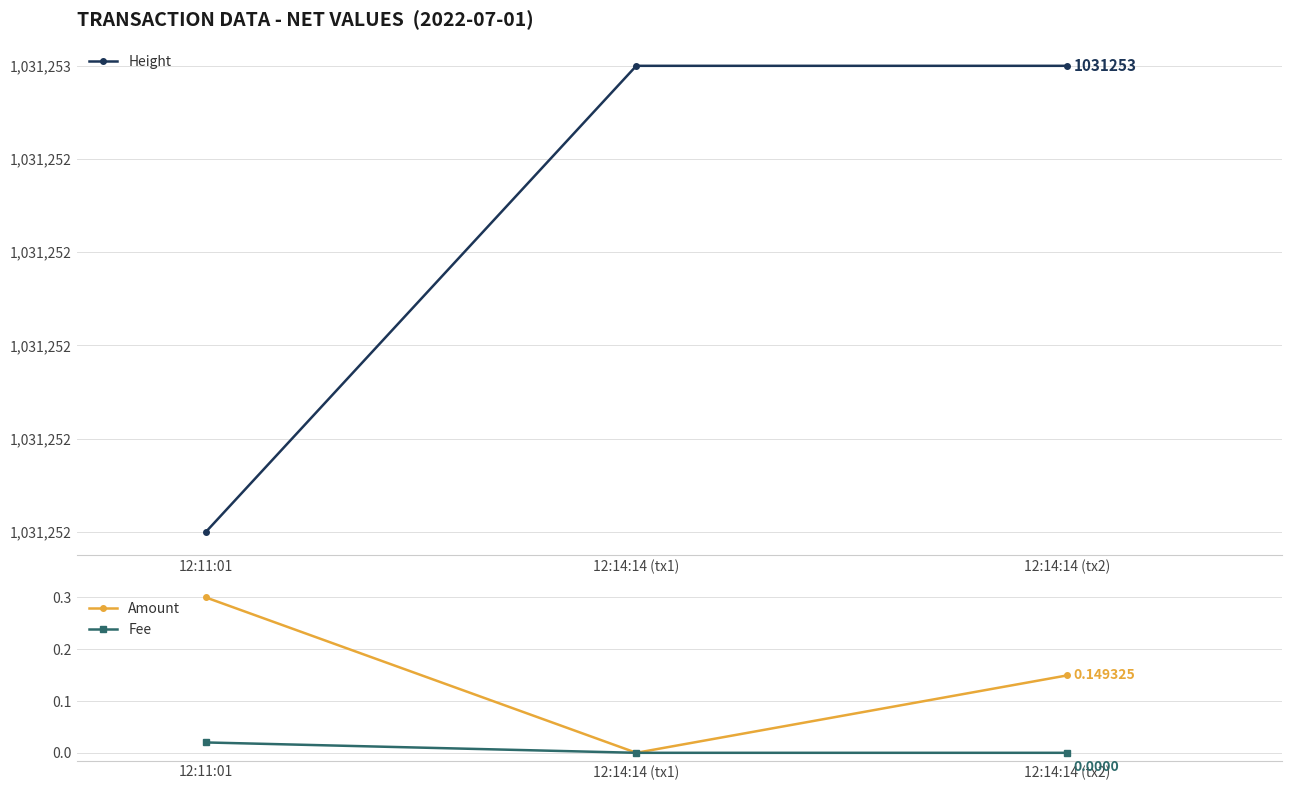

What is the minimum value for Height?

1031252.0